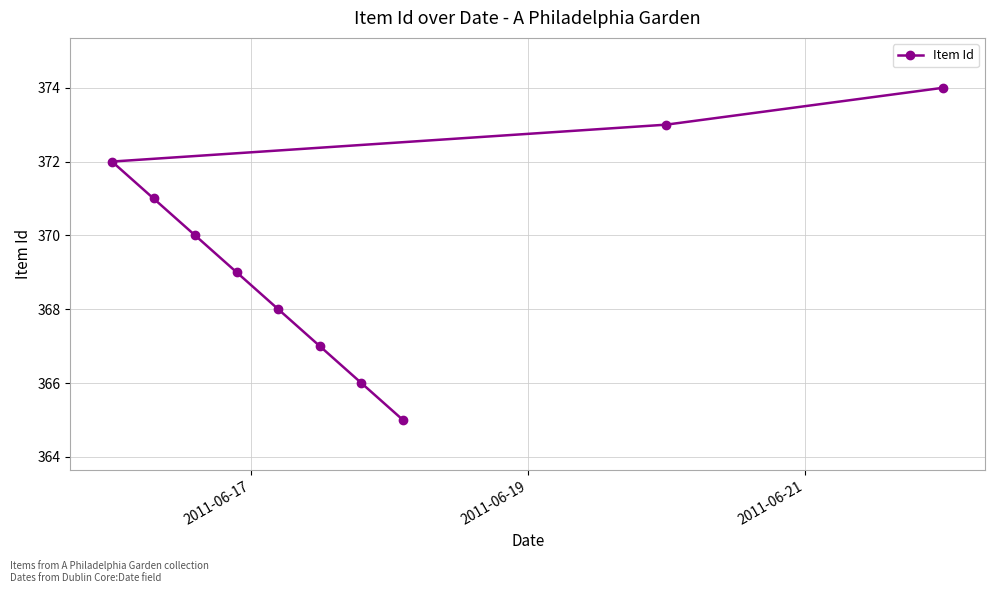

How many lines are shown in the chart?

1